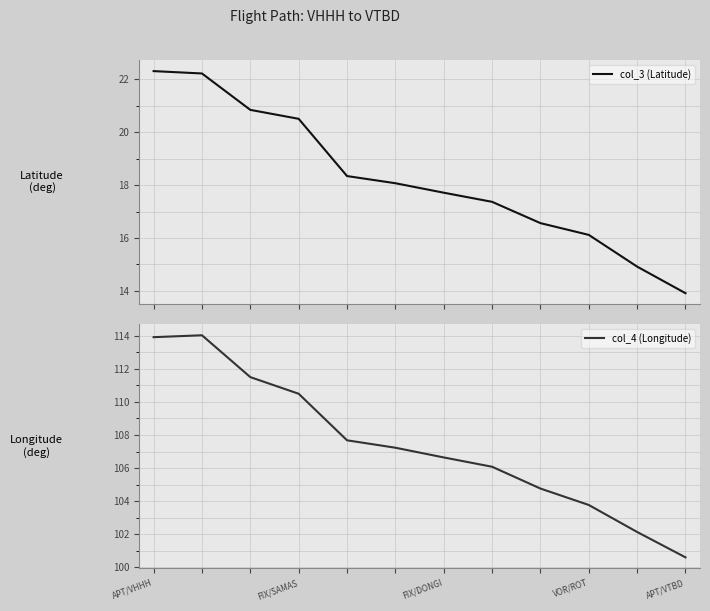

Rank the series at 8 from highest to lowest value.

col_4 (Longitude), col_3 (Latitude)